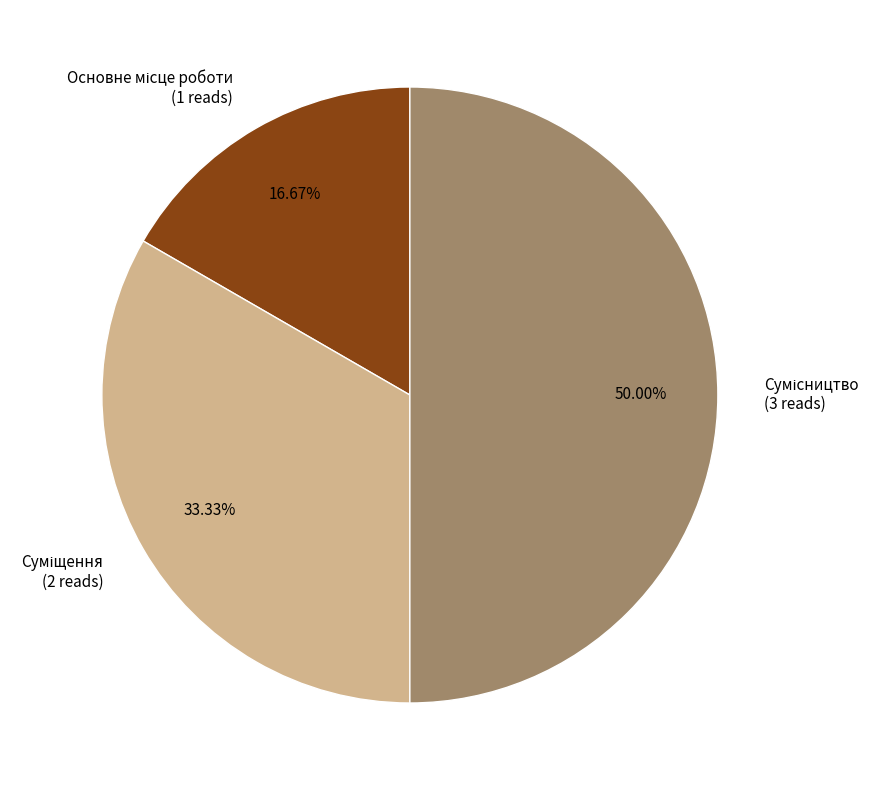

Is it true that Основне місце роботи is 24% of the pie?

False